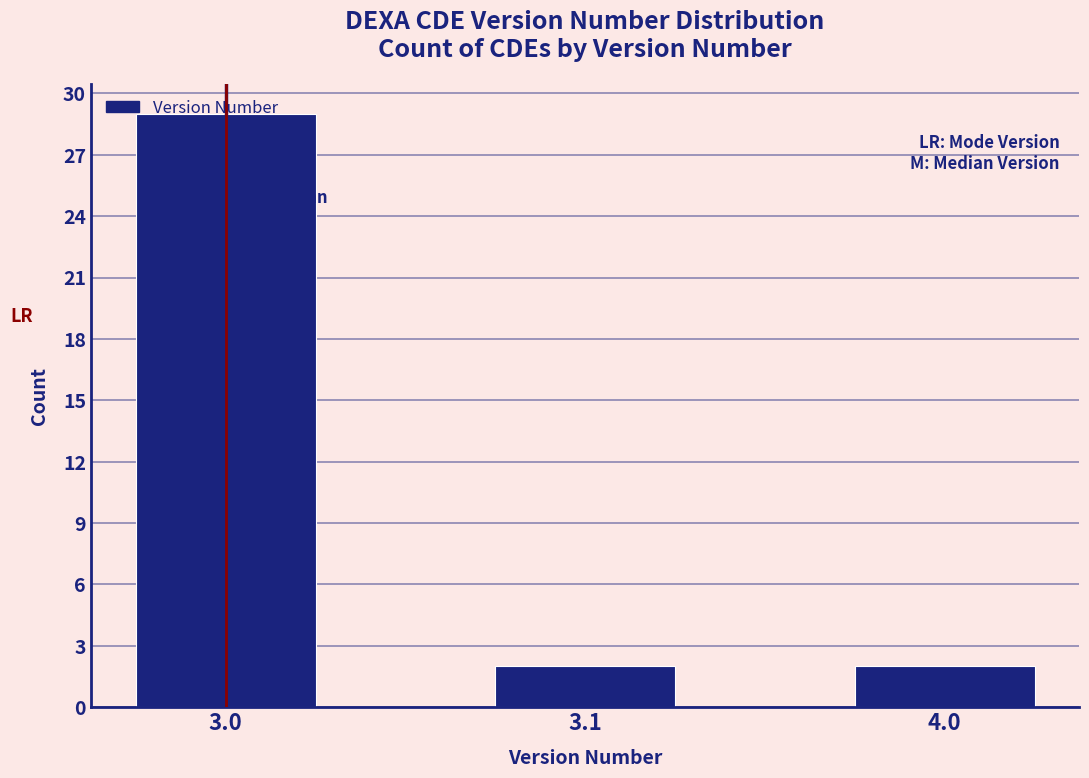

What is the average value?

11